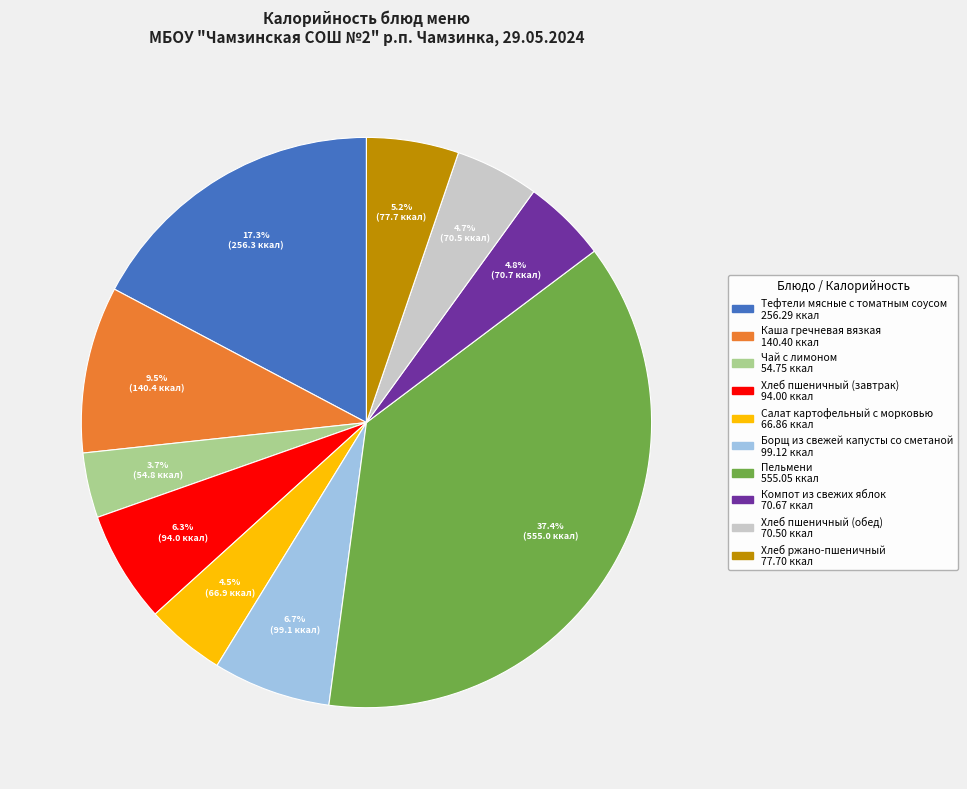

To the nearest percent, what is the average slice percentage?

10%